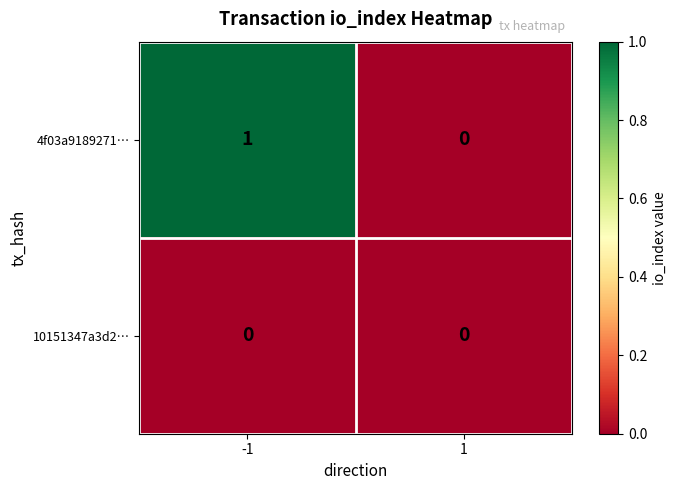

Reading left to right, extract all data points from this chart.

4f03a9189271…: 1	0
10151347a3d2…: 0	0